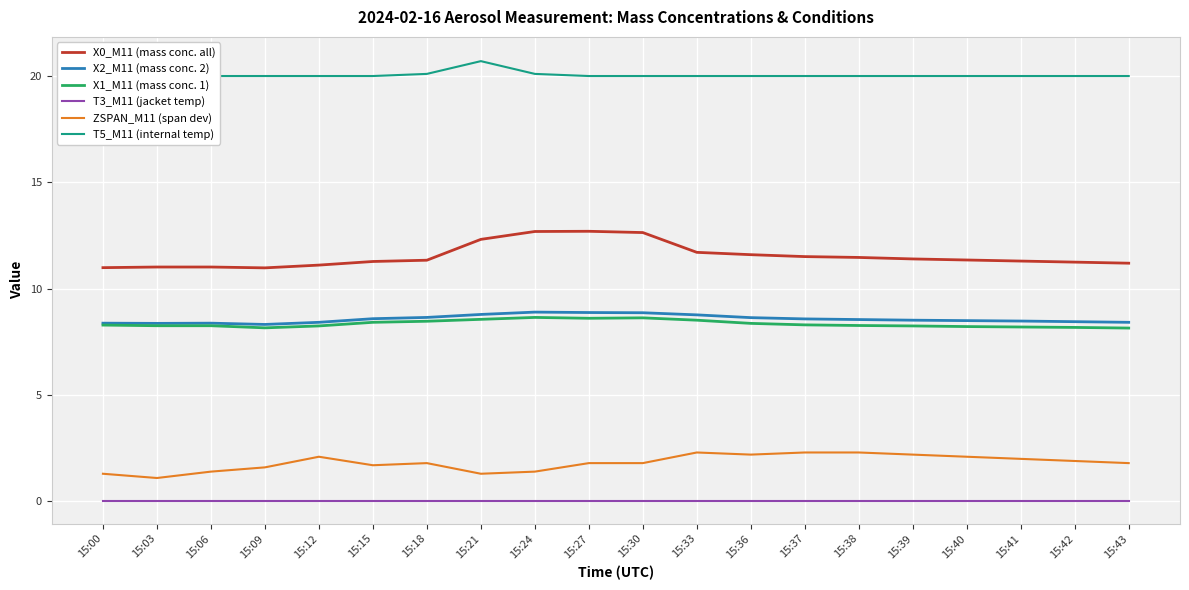

Rank the series at 15:33 from highest to lowest value.

T5_M11 (internal temp), X0_M11 (mass conc. all), X2_M11 (mass conc. 2), X1_M11 (mass conc. 1), ZSPAN_M11 (span dev), T3_M11 (jacket temp)